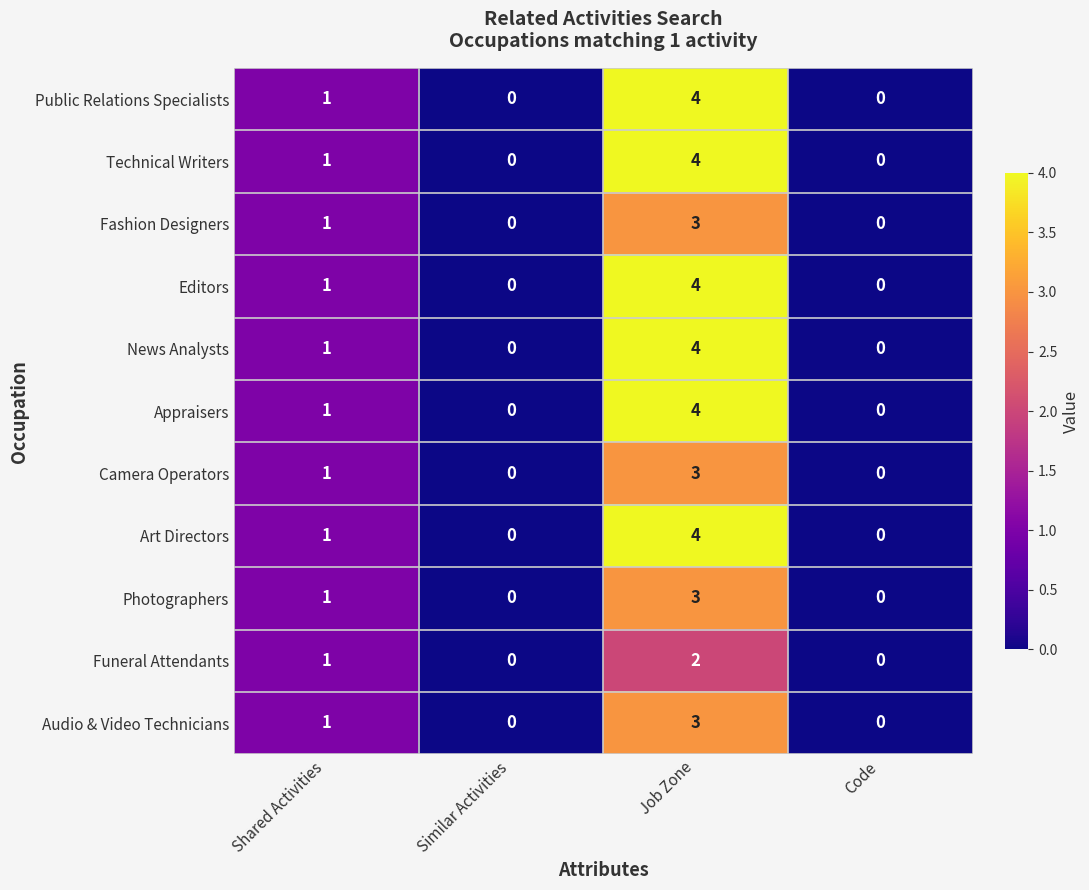

At which category is the sum across all series the highest?

Job Zone